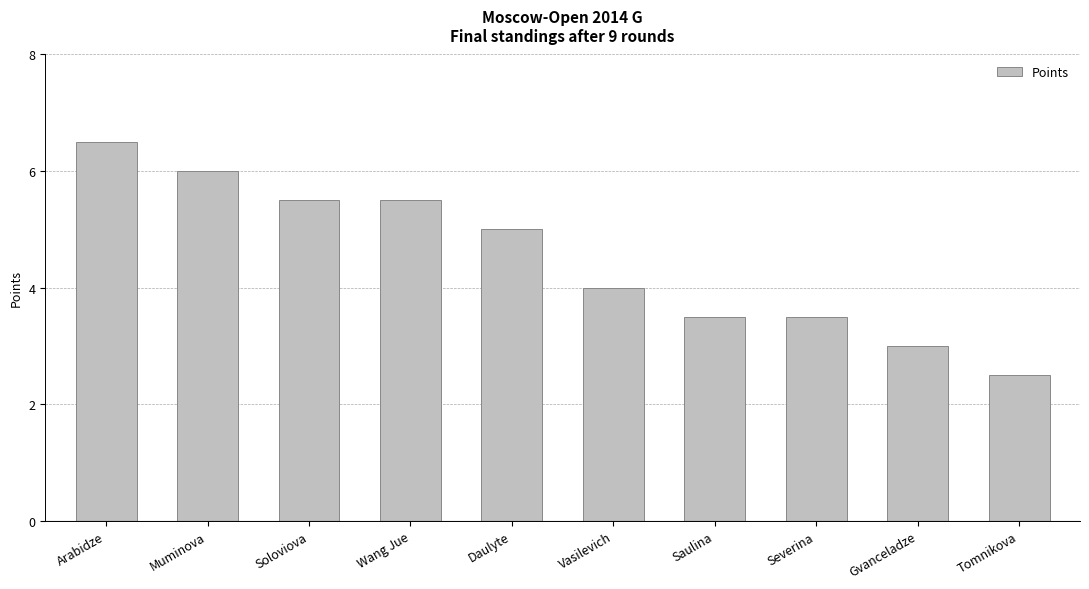

Where does the data first go above 5?

Arabidze